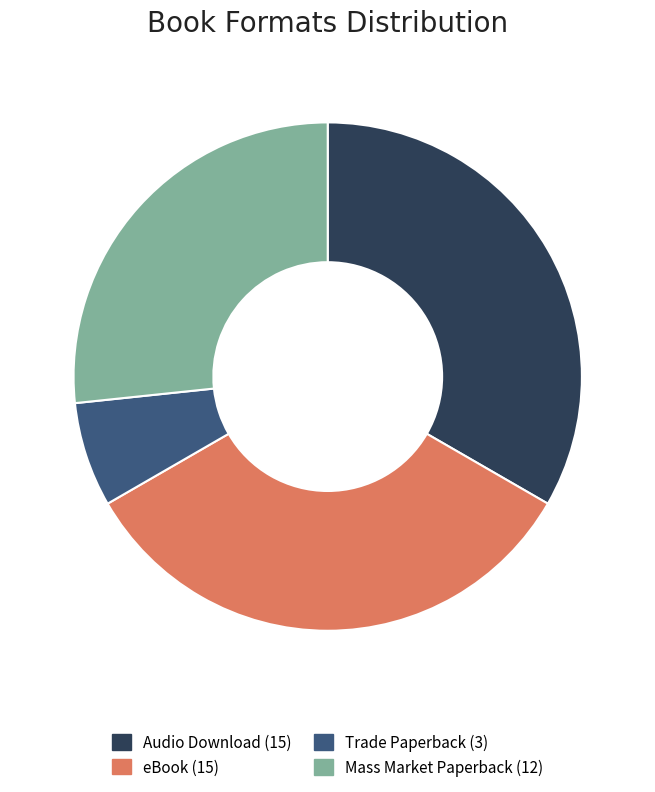

How many slices are in this pie chart?

4